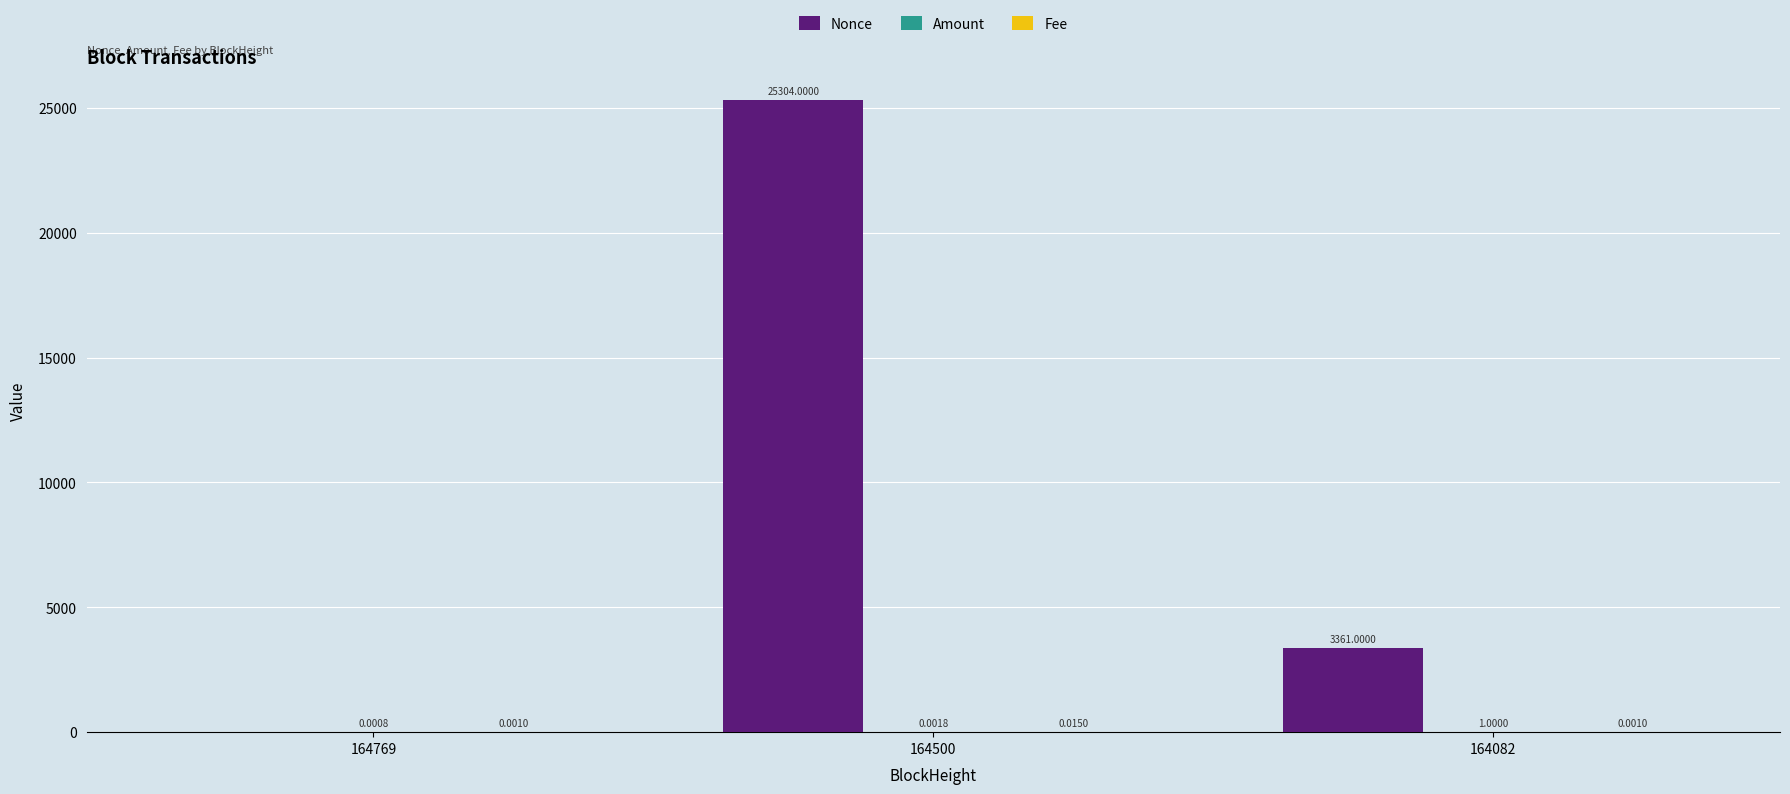

What is the sum of all Nonce values?

28665.0